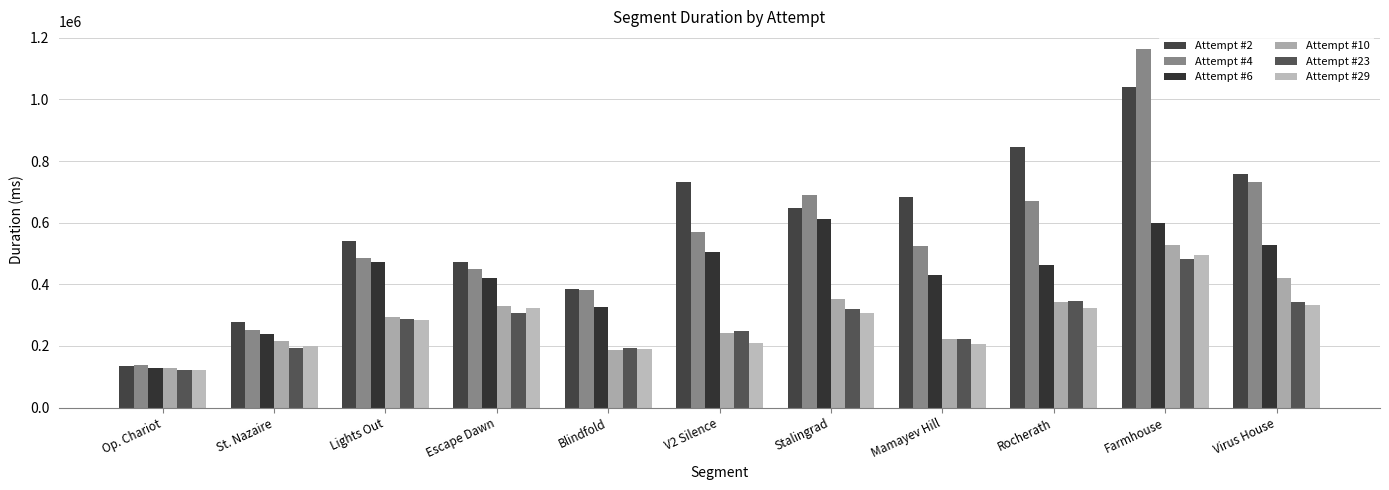

What is the highest value of the Attempt #4 series?

1162924